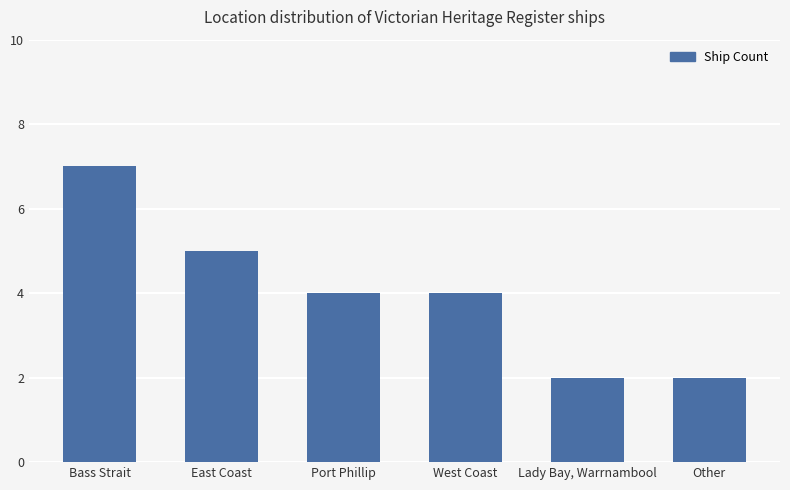

What is the label of the 6th bar from the left?

Other